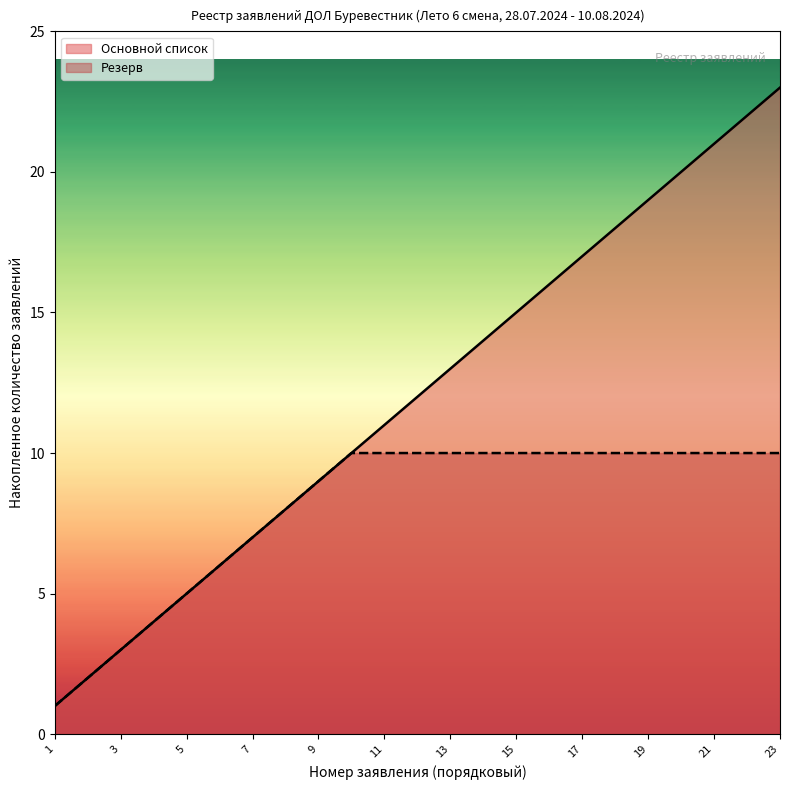

Where is the data nearest to the value 12?

12